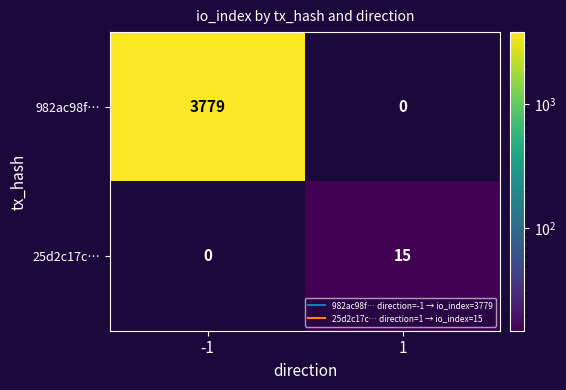

Reading left to right, what are all the values shown in this chart?

982ac98f…: 3779	0
25d2c17c…: 0	15